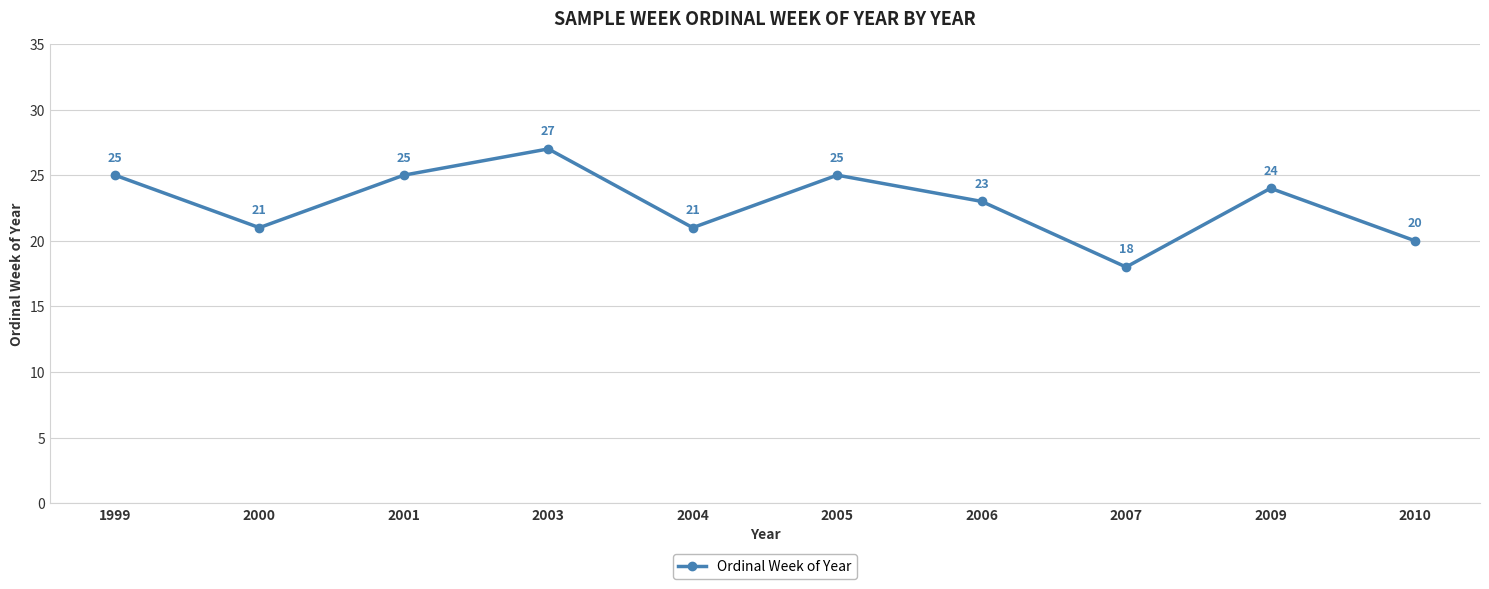

The value at 2003 is 14. True or false?

False